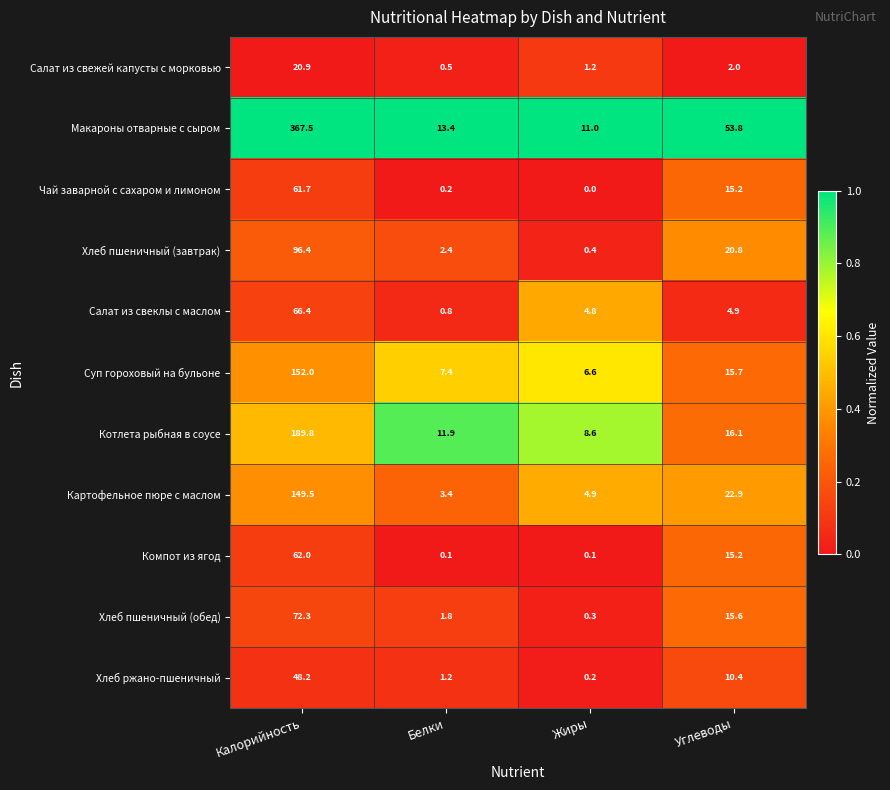

Where does the Хлеб ржано-пшеничный series first go above 10?

Калорийность